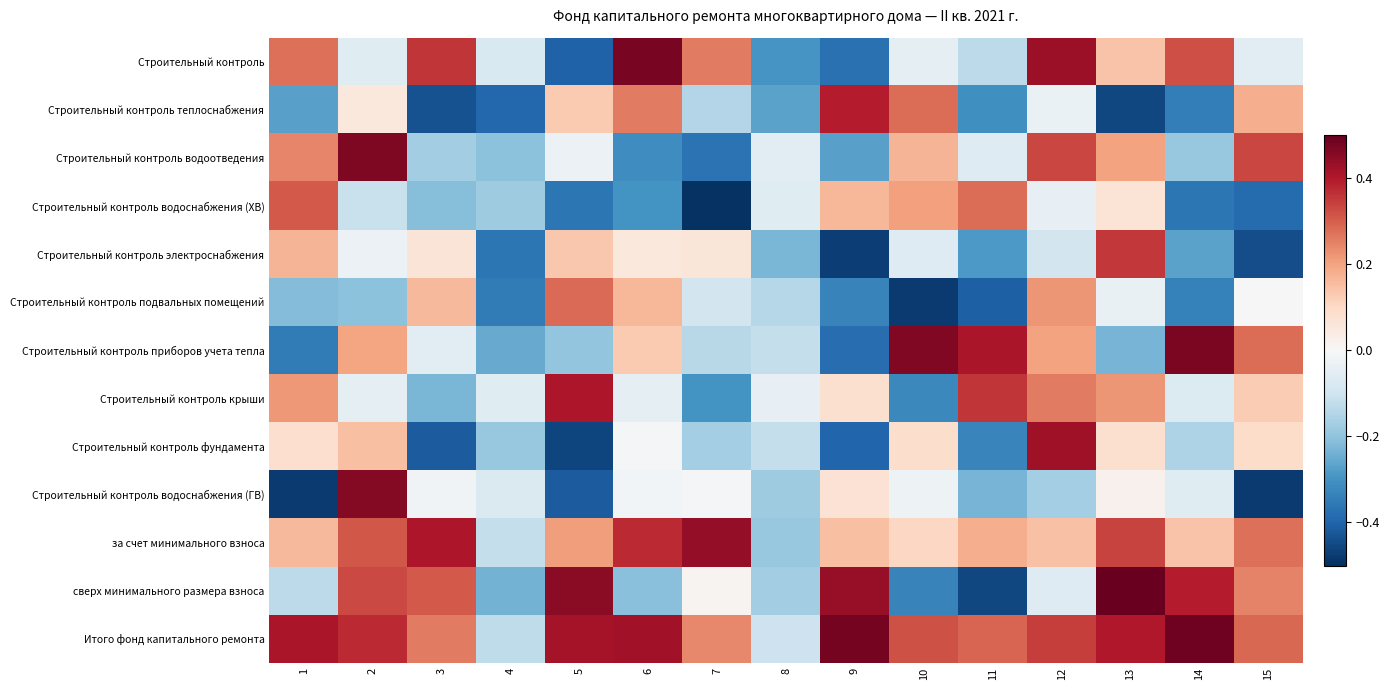

What is the total value across all series at 9?

-0.5